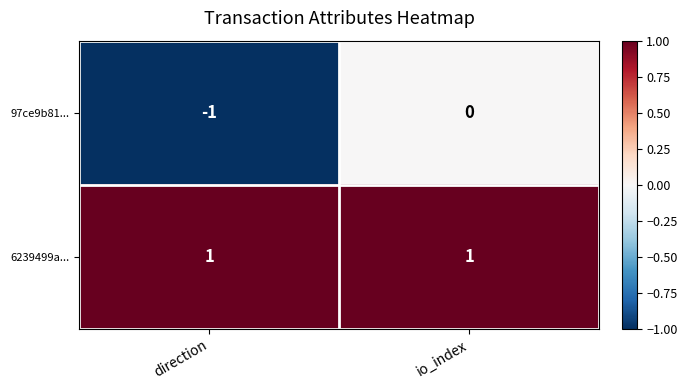

Reading left to right, list all the values displayed in this chart.

97ce9b81...: -1	0
6239499a...: 1	1